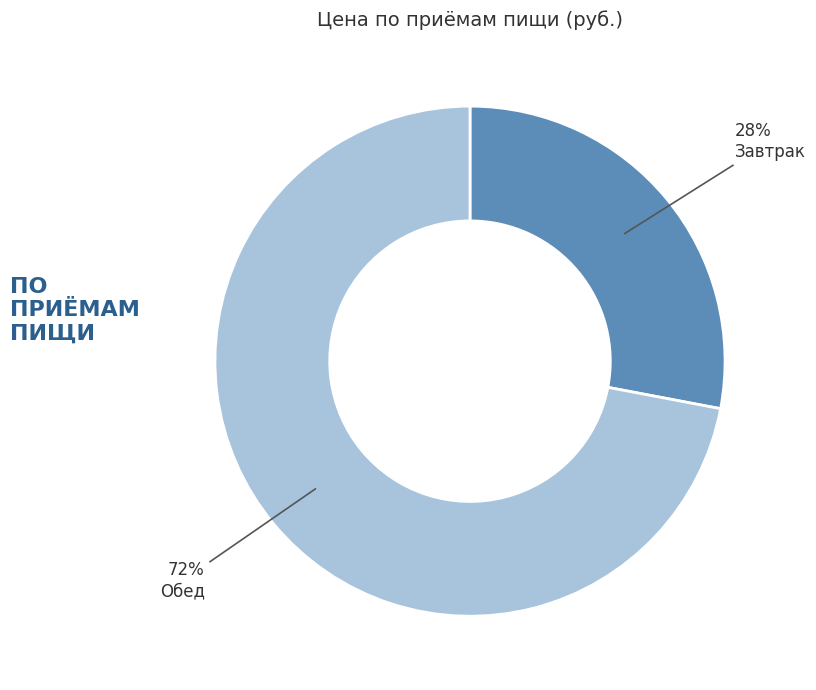

Which category has the smallest portion of the pie?

Завтрак